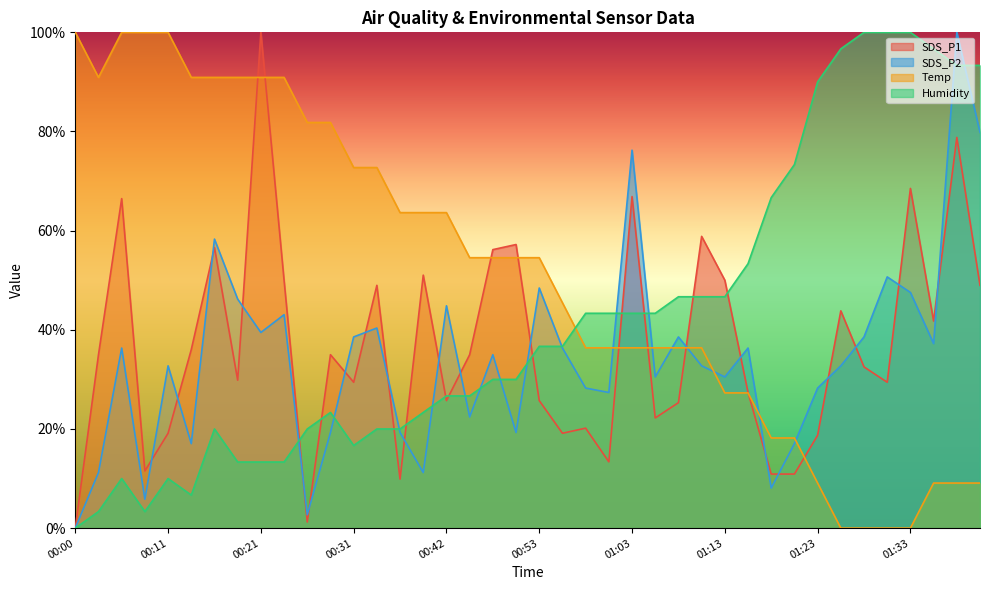

Where do SDS_P2 and Humidity first cross each other?

00:23 and 00:26